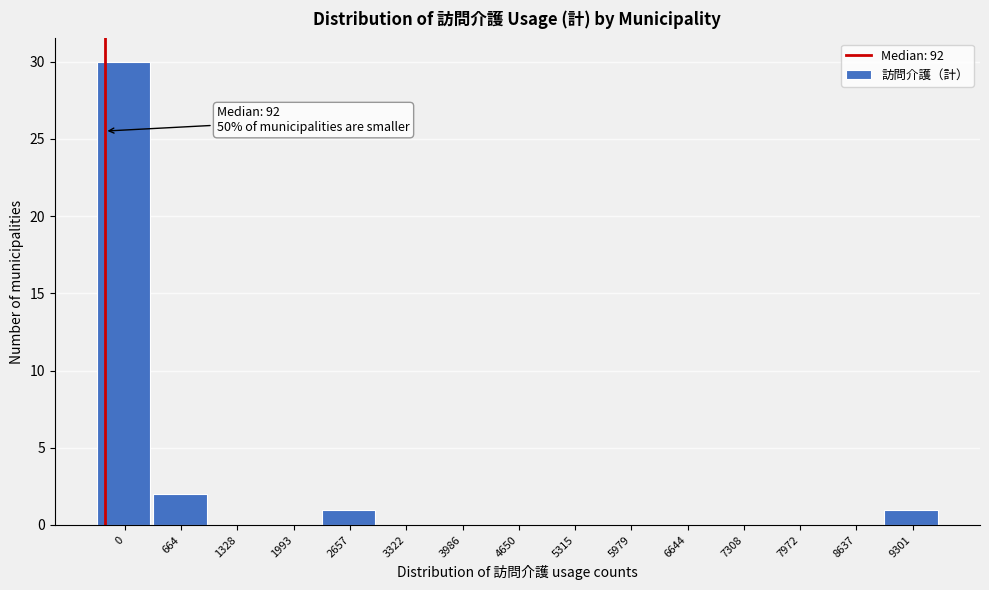

Reading left to right, transcribe all the data shown in this chart.

0=30	664=2	1328=0	1993=0	2657=1	3322=0	3986=0	4650=0	5315=0	5979=0	6644=0	7308=0	7972=0	8637=0	9301=1